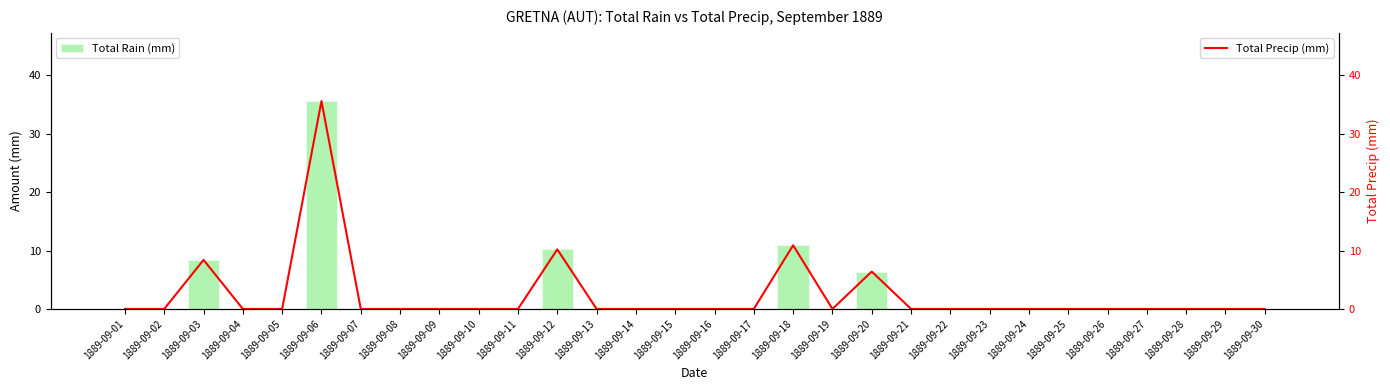

How many positive values does the Total Precip (mm) series have?

5